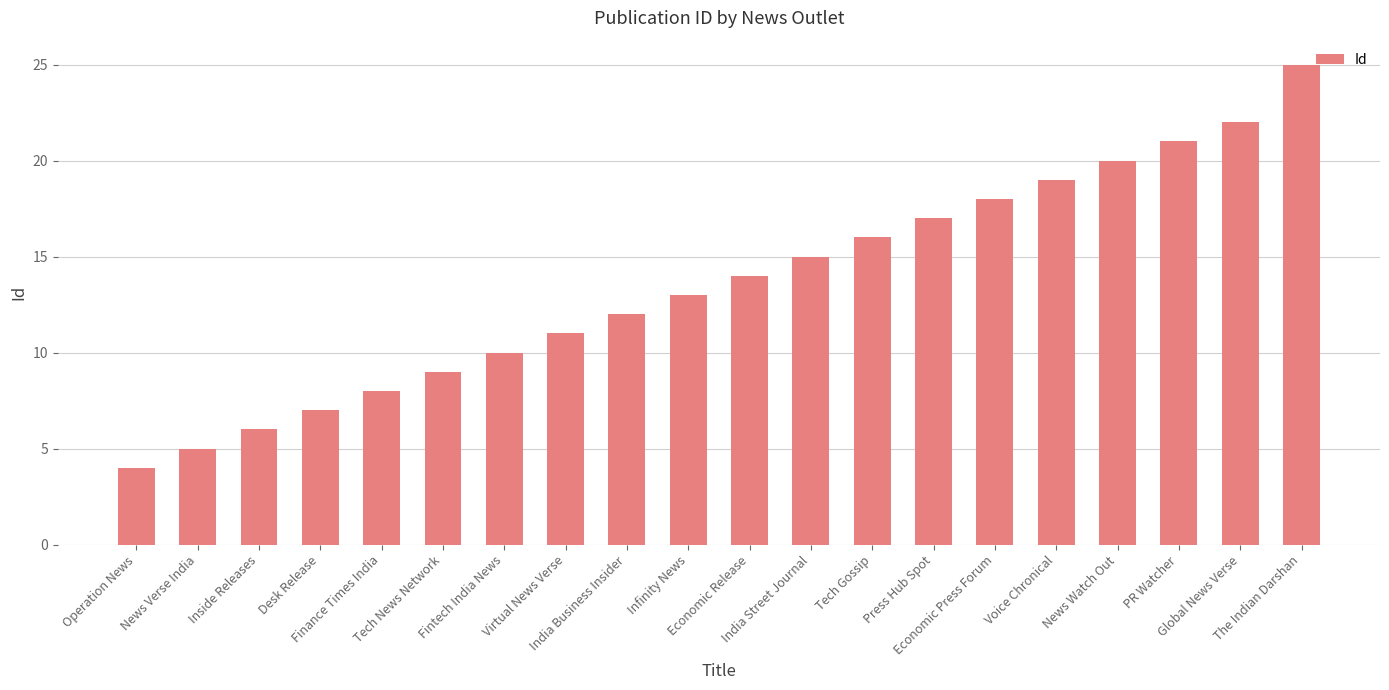

The value at Inside Releases is 8. True or false?

False